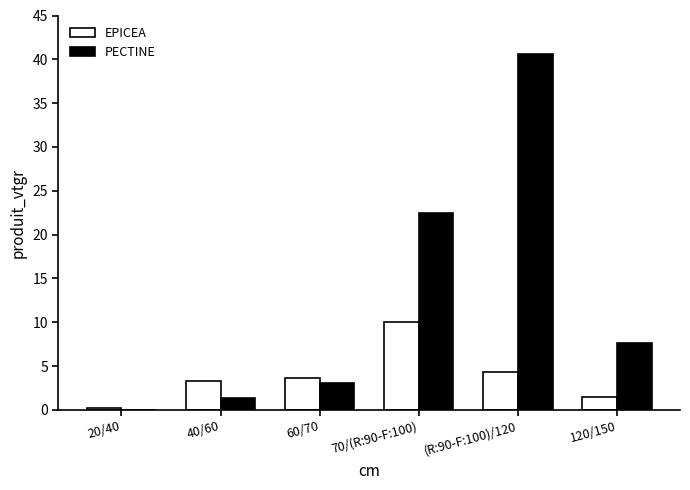

What is the greatest value displayed?

40.6